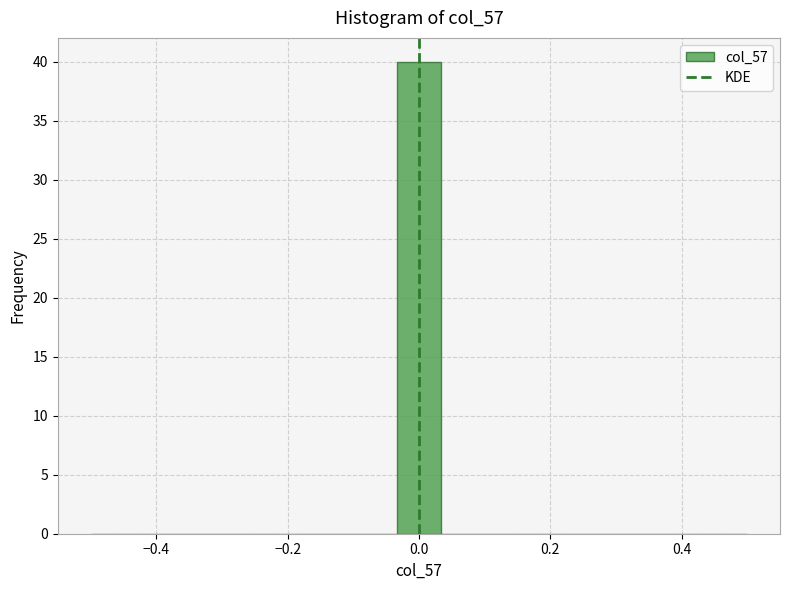

Around what value on the x-axis is the tallest bar? Give the approximate position of its centre, as read against the axis.

0.00